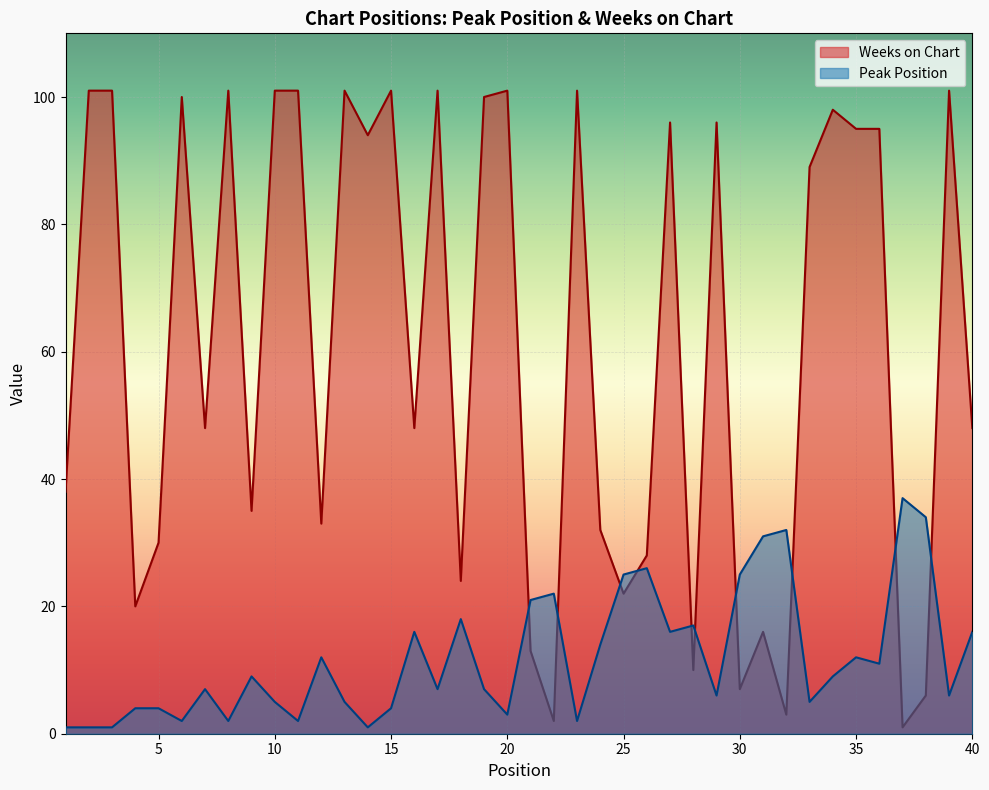

How many interior local valleys does the Peak Position series have?

12